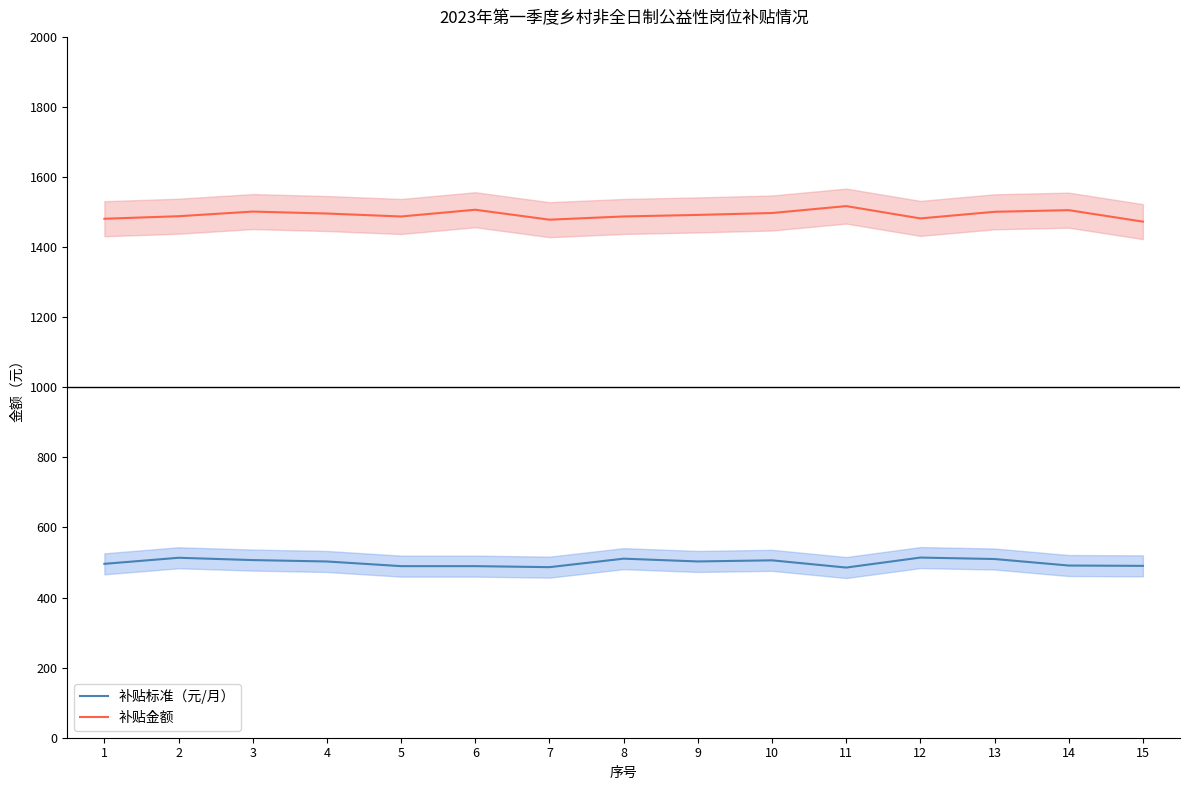

Rank the categories by 补贴金额 value from highest to lowest.

11, 6, 14, 3, 13, 10, 4, 9, 2, 8, 5, 12, 1, 7, 15